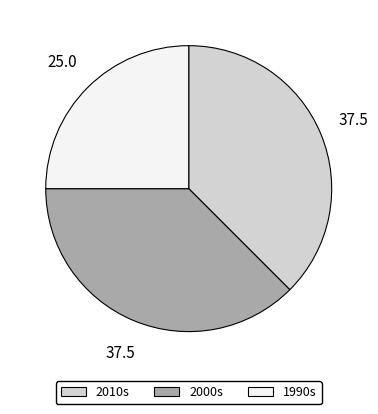

Combined, do 1990s and 2010s account for over 50%?

Yes